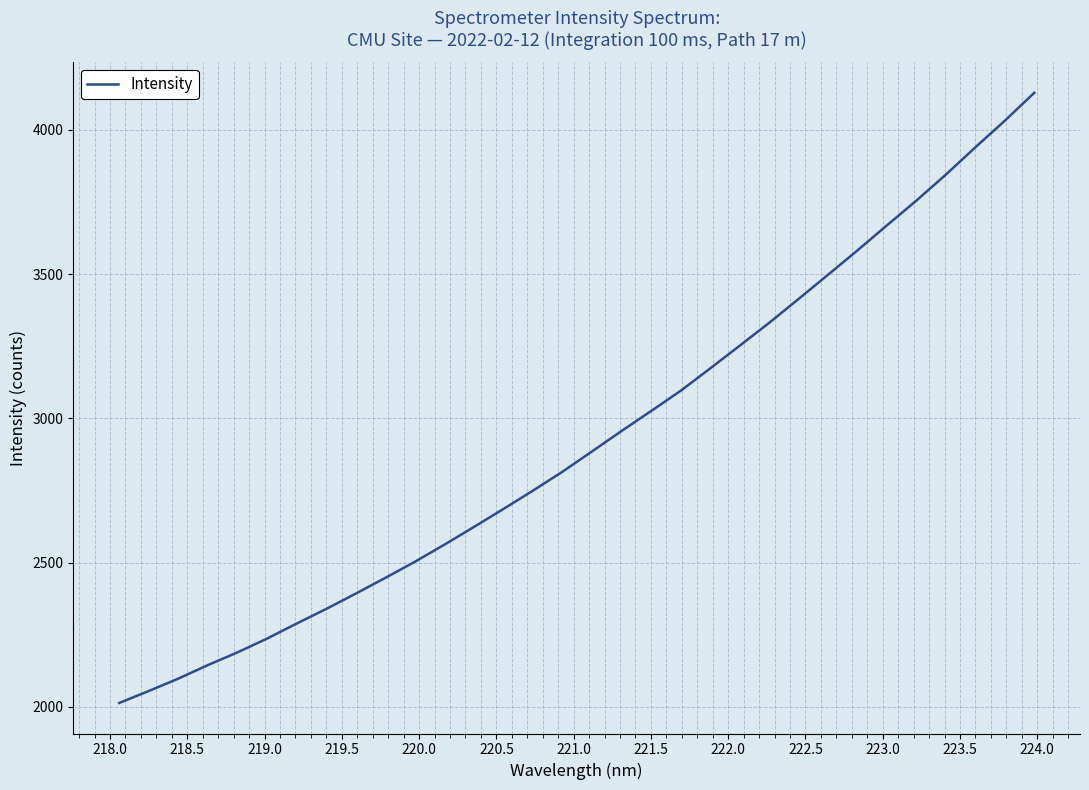

What is the maximum value shown in the chart?

4128.8